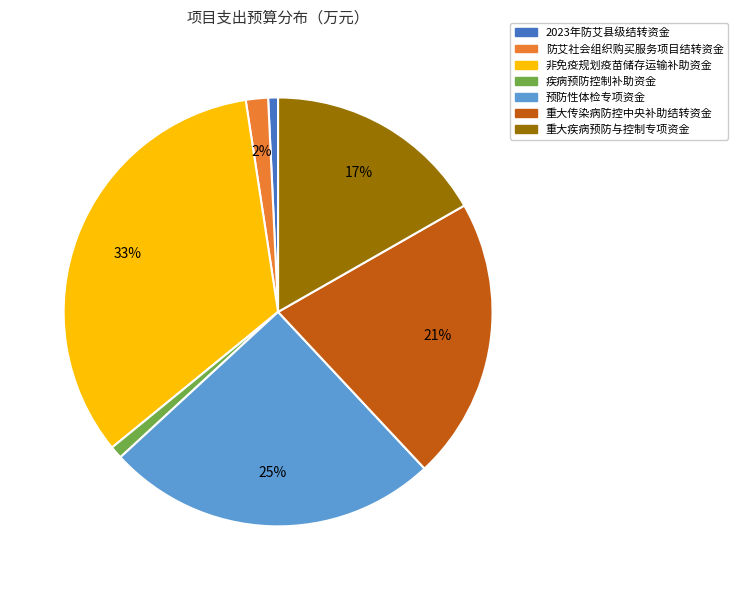

True or false: 重大传染病防控中央补助结转资金 accounts for 15% of the total.

False